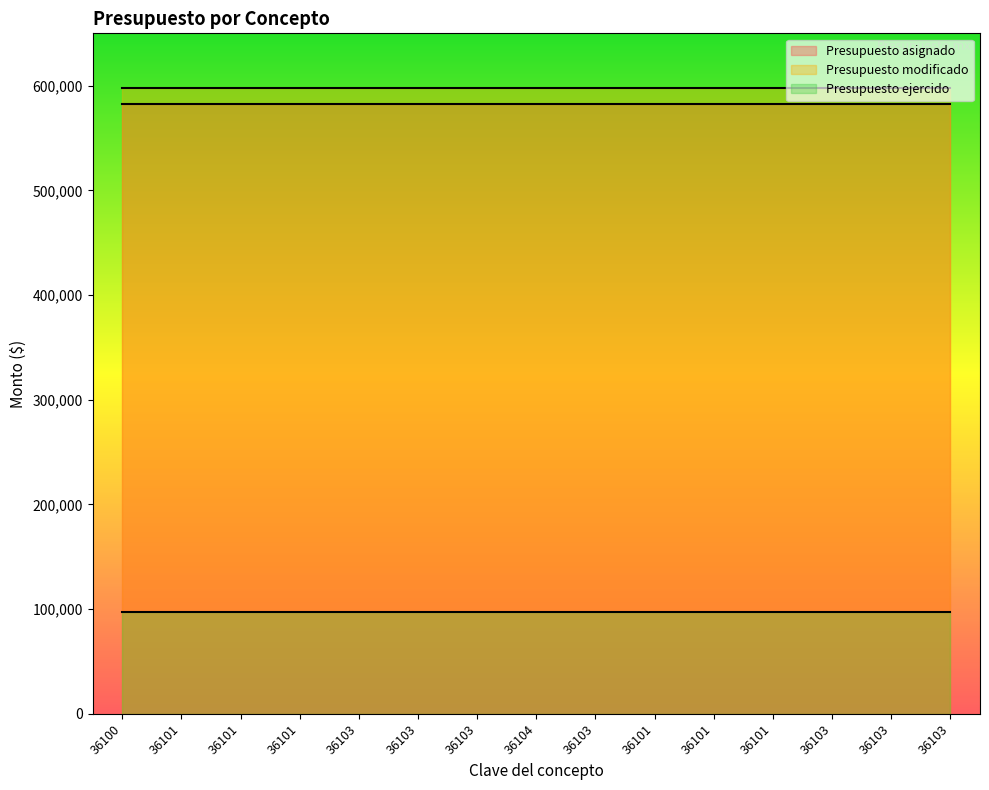

True or false: Presupuesto modificado and Presupuesto asignado intersect in this chart.

False